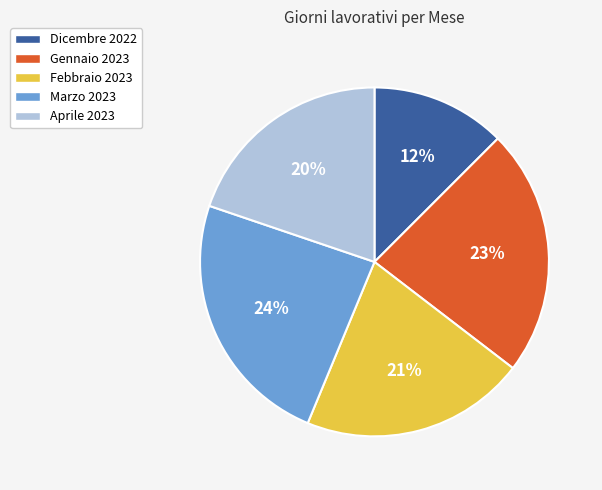

Does Dicembre 2022 represent more than half of the total?

No